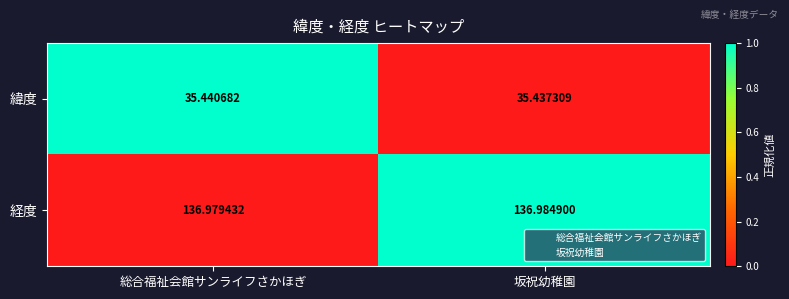

List the series in order of their peak value, lowest first.

緯度, 経度